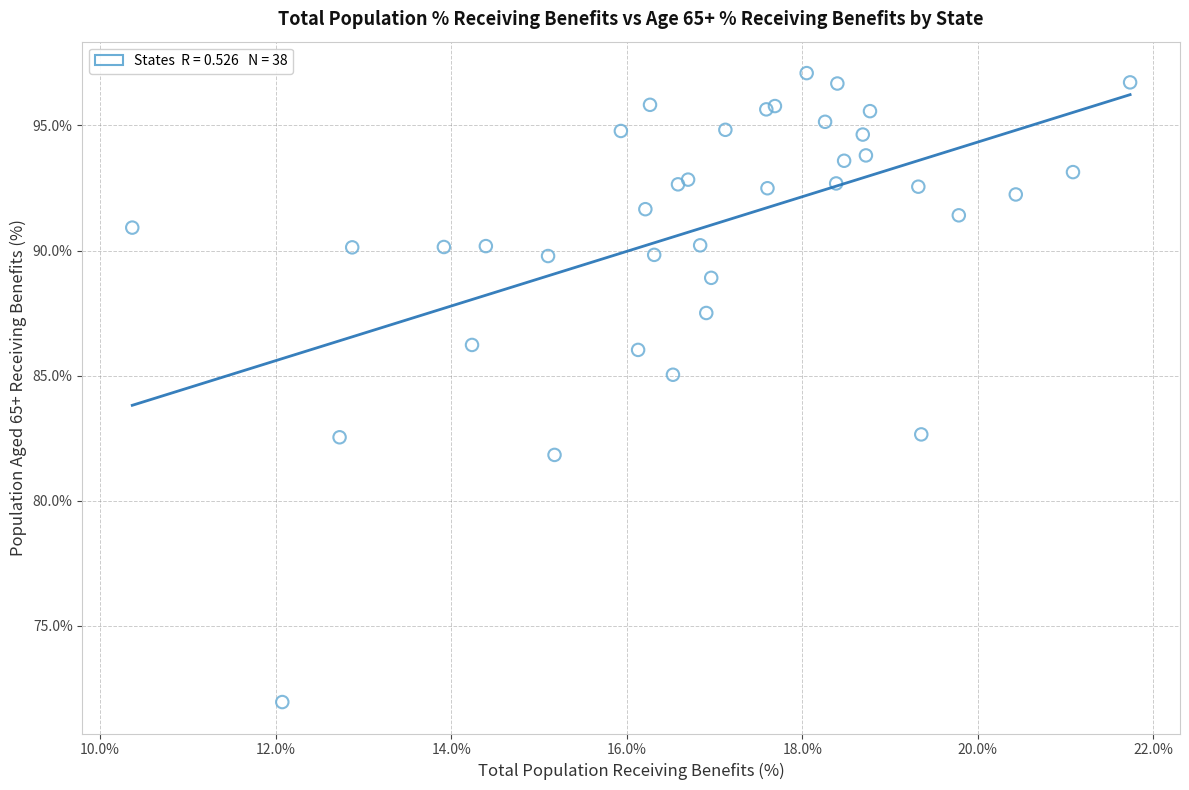

What Y value in the scatter plot is closest to 84?

85.0